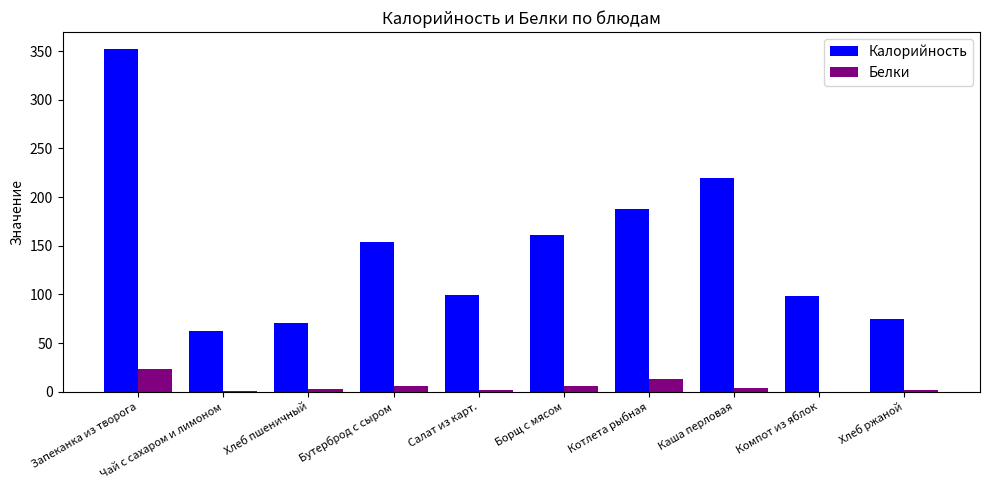

What is the approximate value of Белки at Компот из яблок?

0.2